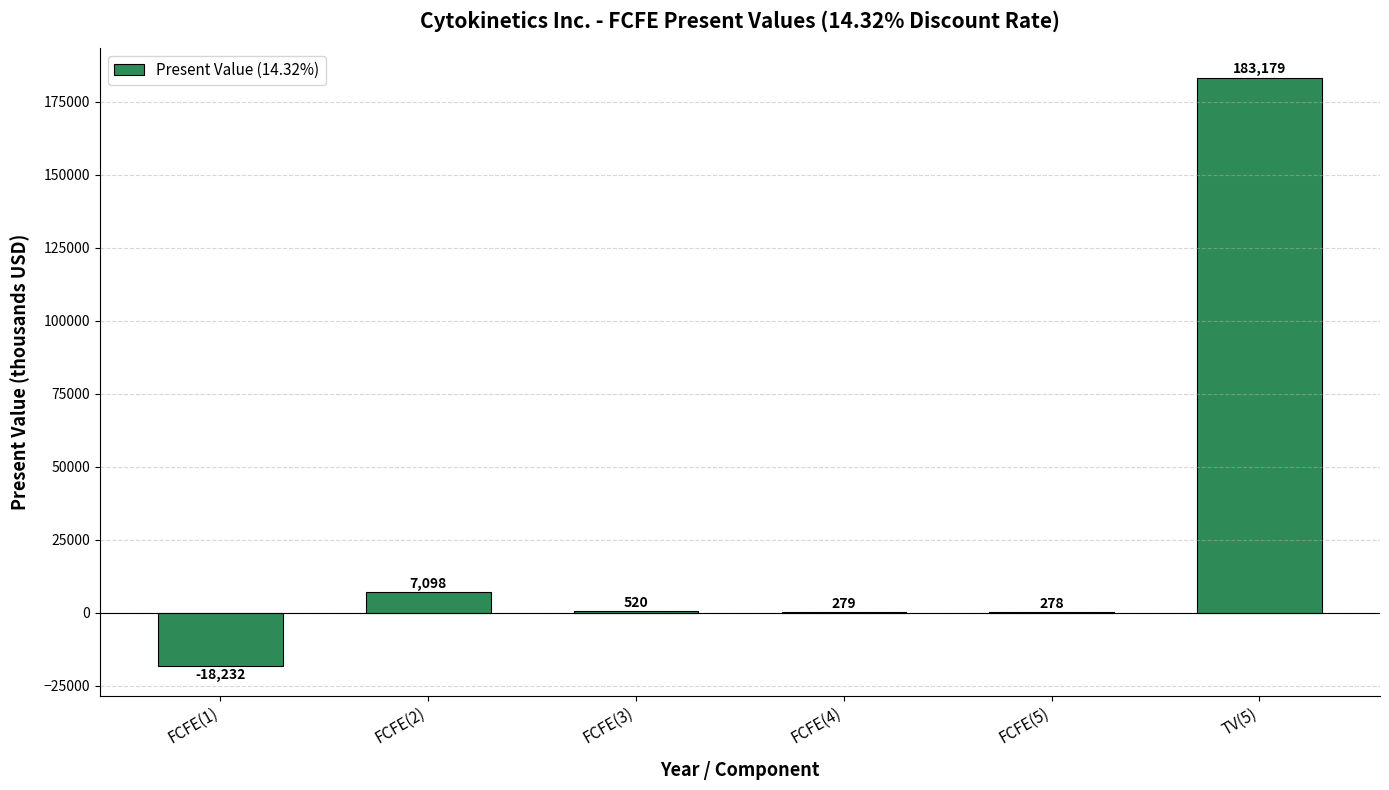

Between FCFE(3) and FCFE(2), which is larger?

FCFE(2)